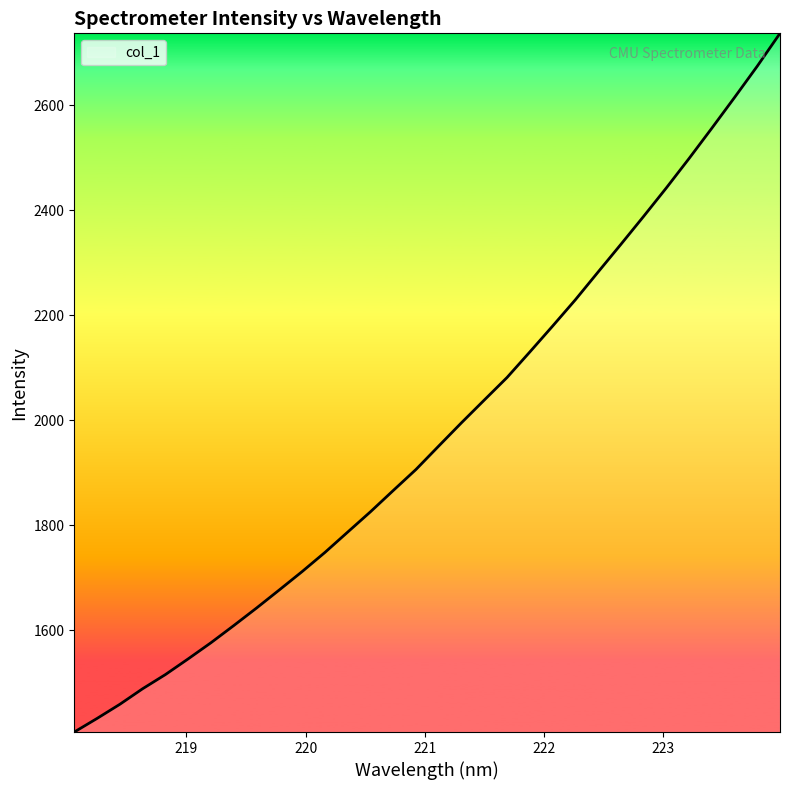

What is the difference between the maximum and minimum values?

1331.2